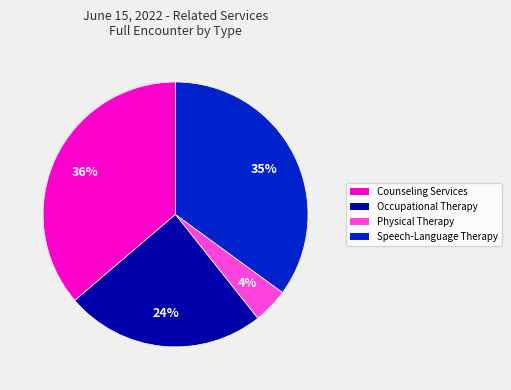

How many slices are in this pie chart?

4